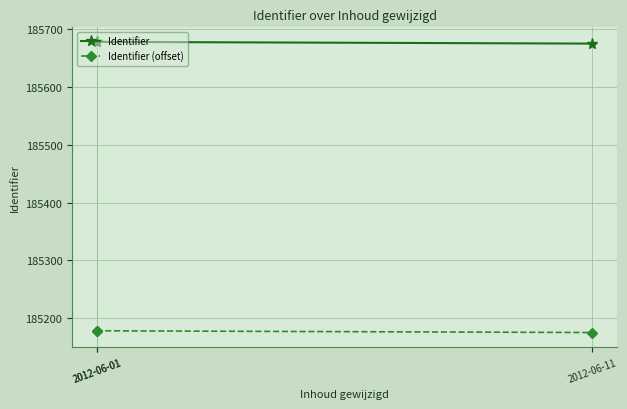

What is the value of the Identifier (offset) point at the 2nd from the left?

185177